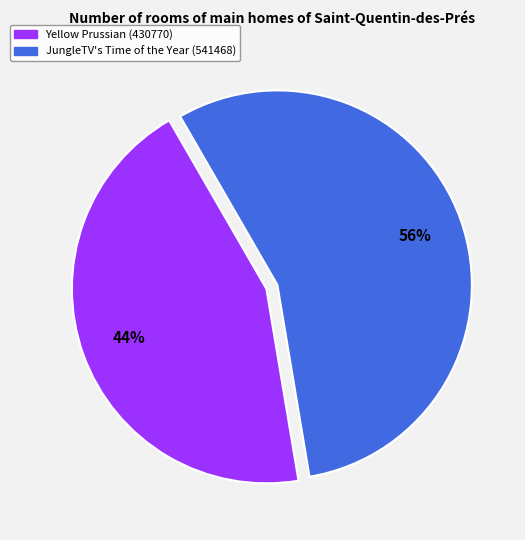

Is there any slice that represents more than half of the pie?

Yes